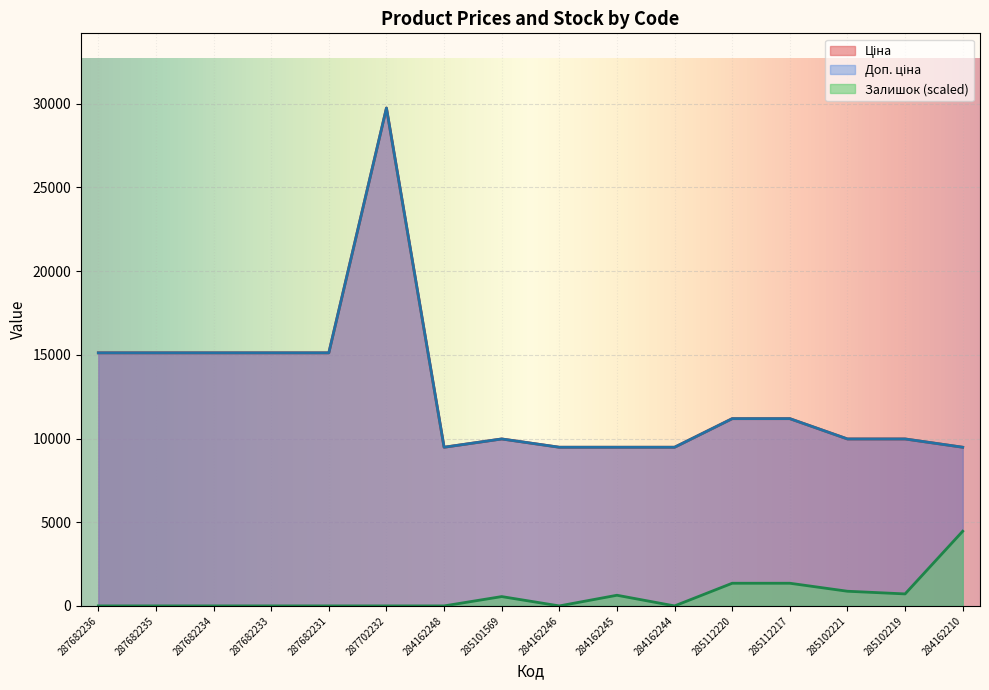

True or false: Залишок has a value of 440.0 at 284162245.

False